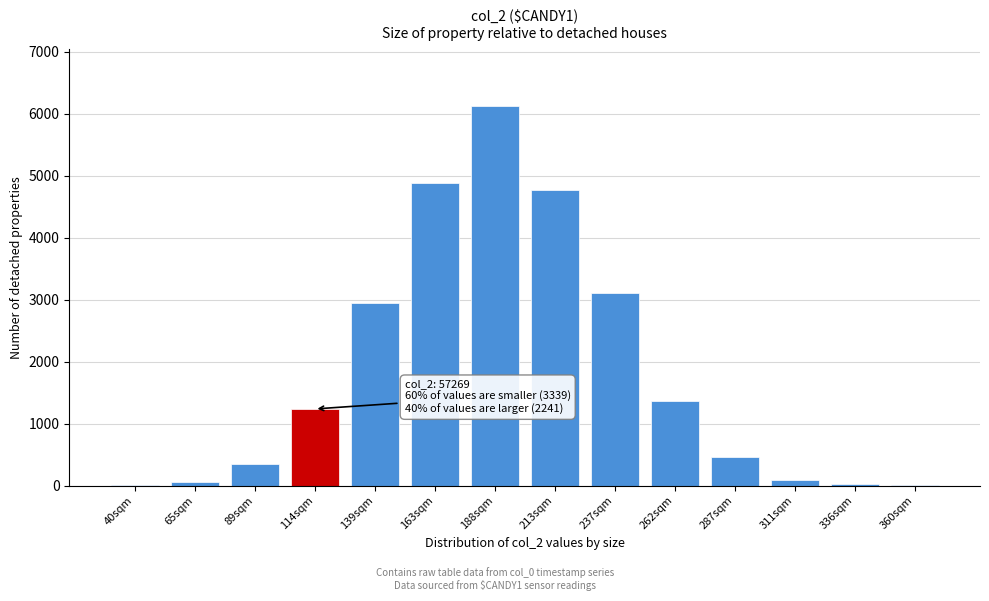

Which category has the highest value across all series?

188sqm